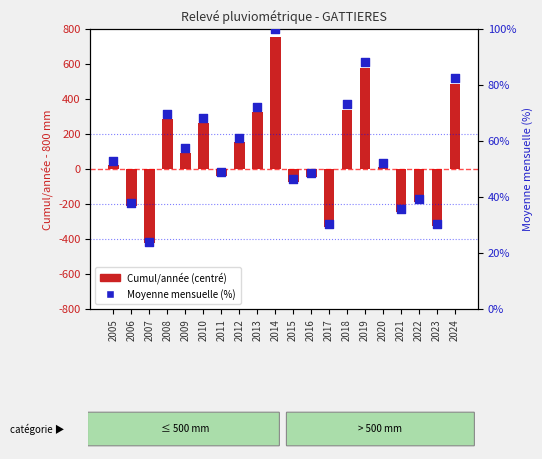

Which series contains the lowest Y value?

Cumul/année (centered)